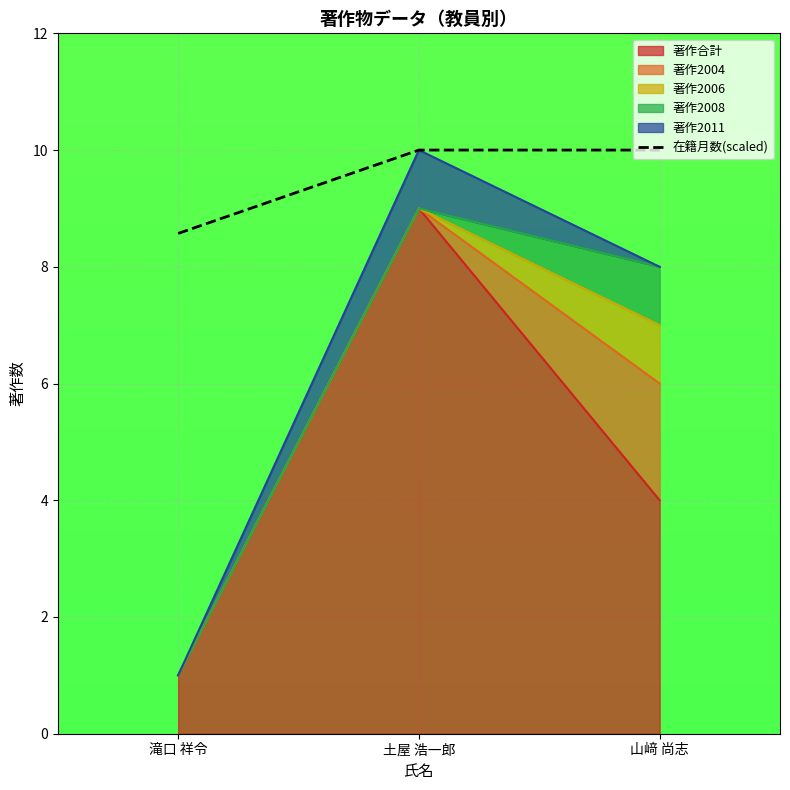

What is the label of the 2nd point from the left?

土屋 浩一郎